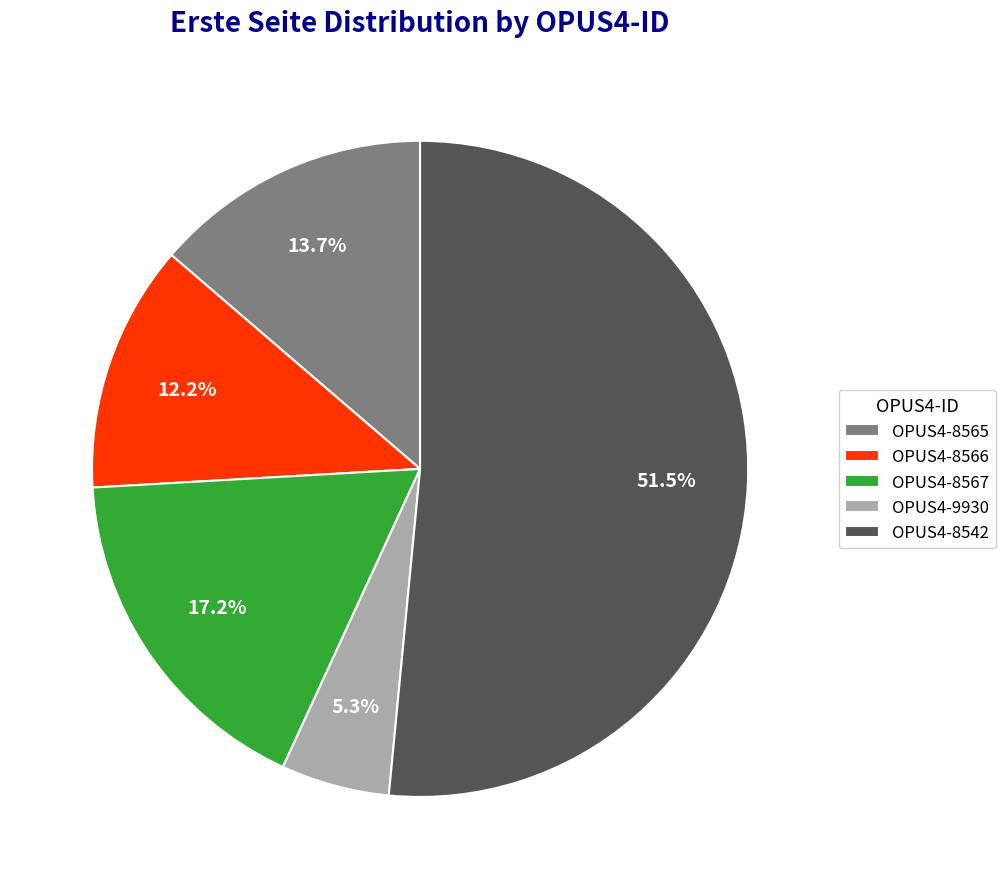

Rank the categories by value from highest to lowest.

OPUS4-8542, OPUS4-8567, OPUS4-8565, OPUS4-8566, OPUS4-9930